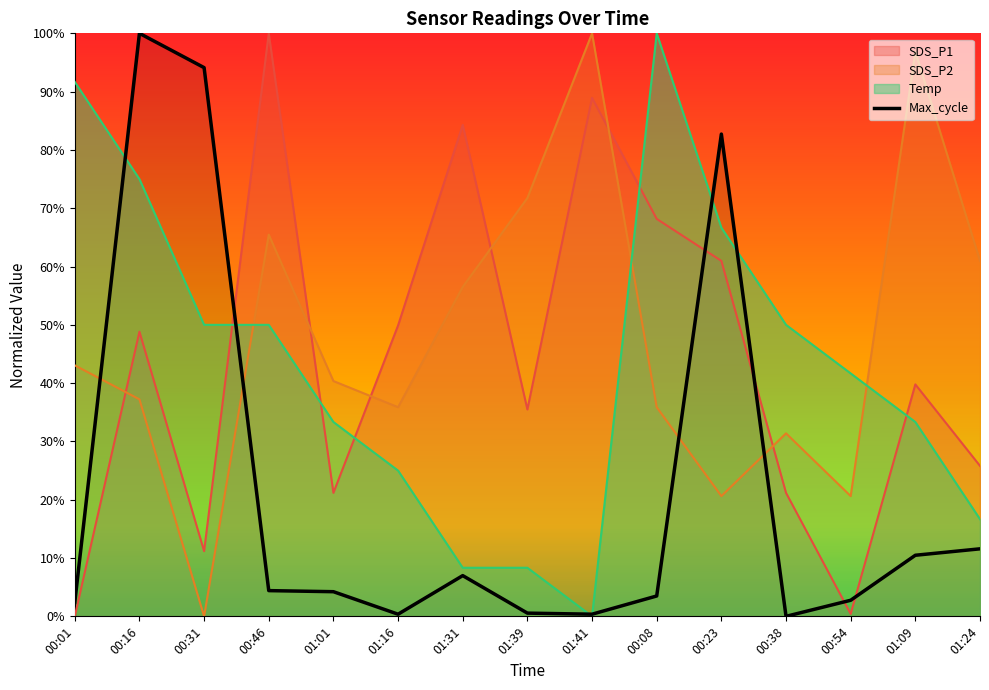

At which category is the sum across all series the highest?

00:16